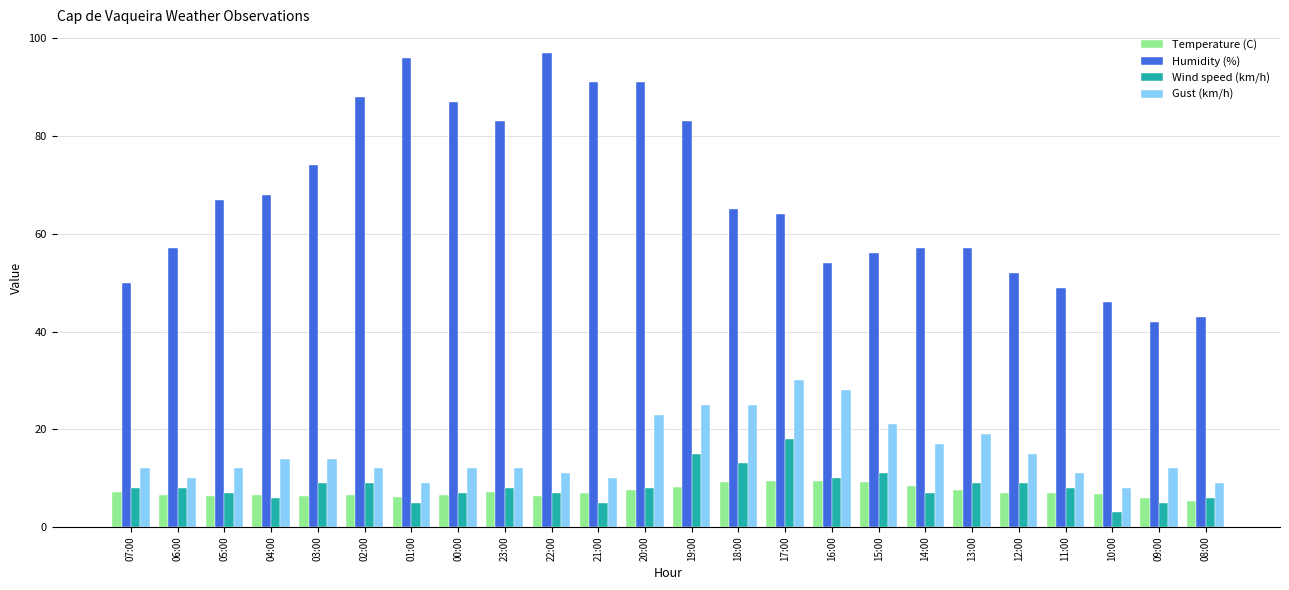

Is the value of Wind speed (km/h) at 22:00 greater than the value of Gust (km/h) at 18:00?

No